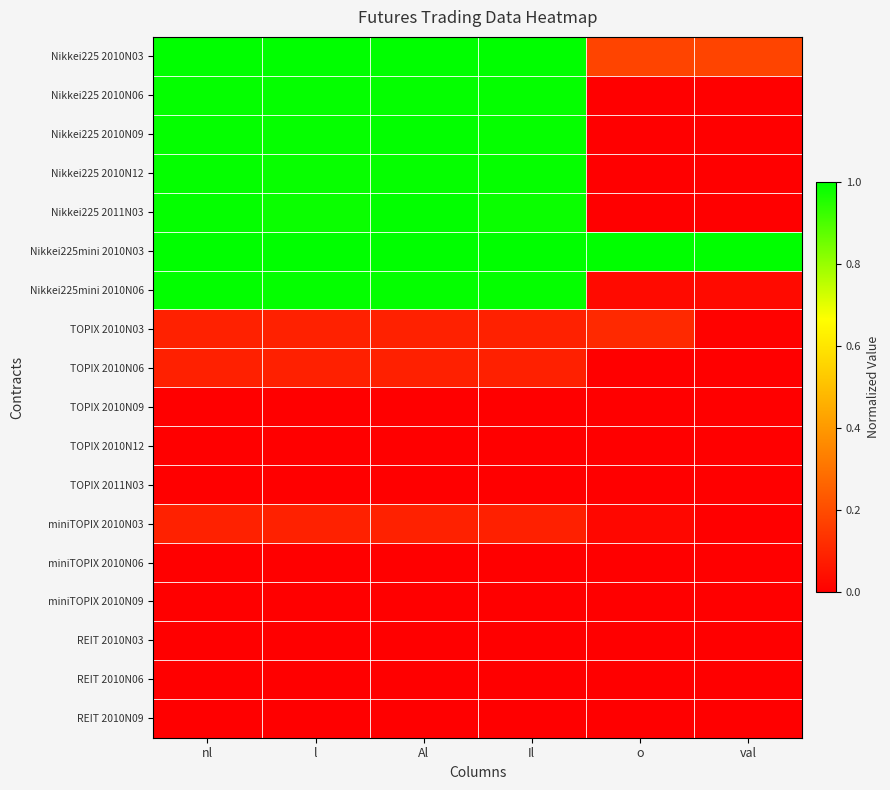

Which label corresponds to the largest value in the chart?

nl